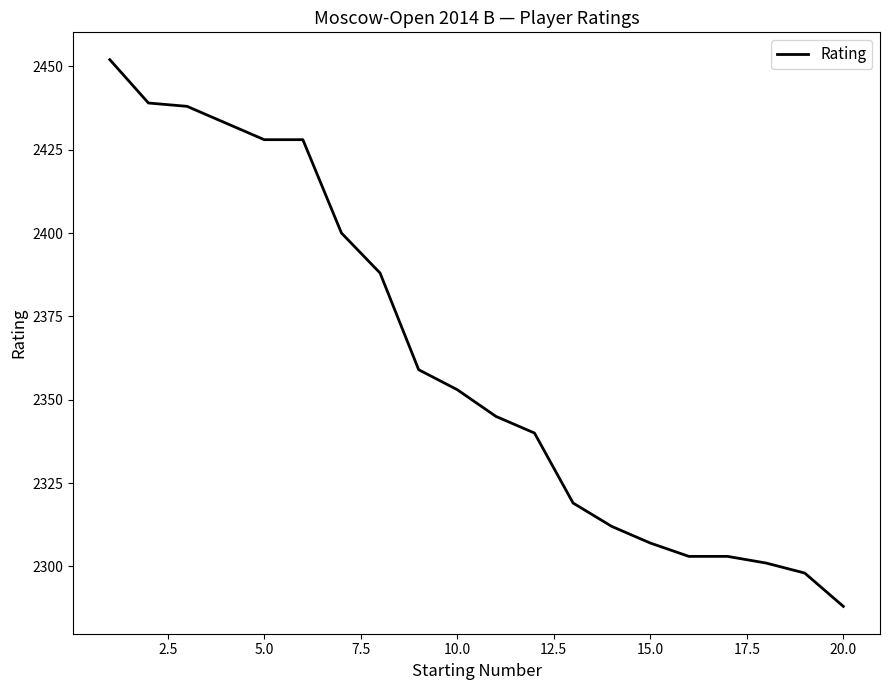

What is the maximum value shown in the chart?

2452